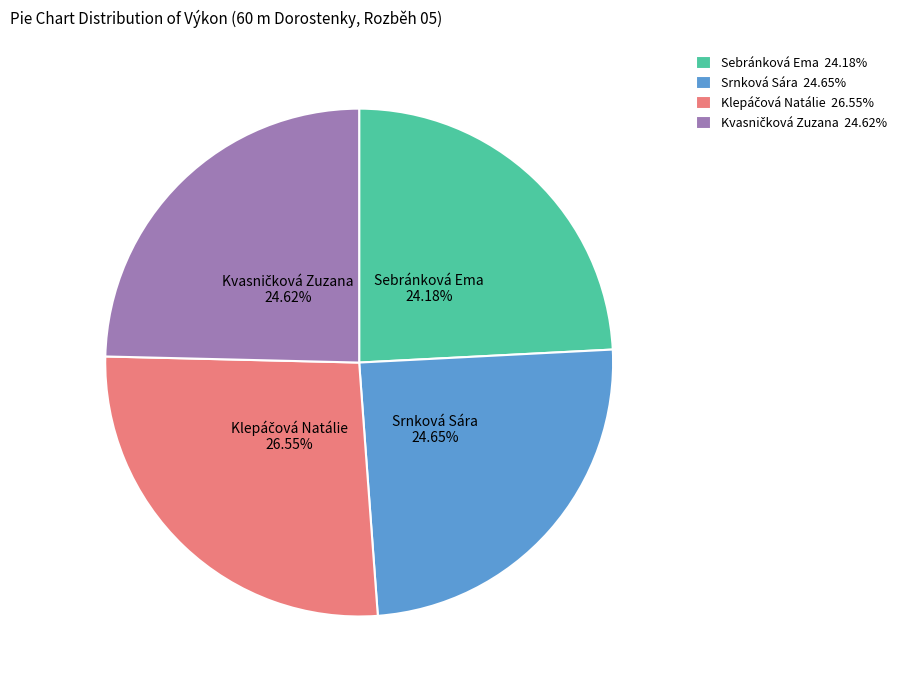

Does Srnková Sára represent more than half of the total?

No